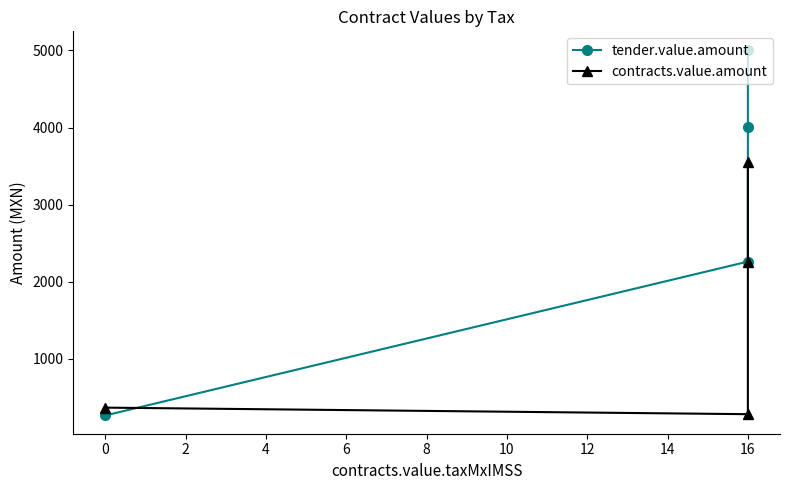

True or false: tender.value.amount has more than 2 points higher than both neighbors.

False